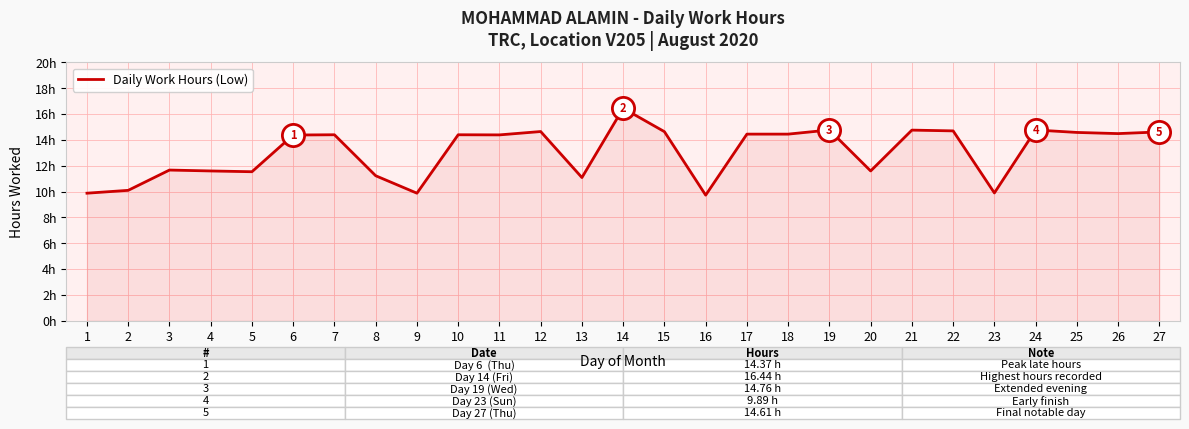

Does the chart display data point markers on the line(s)?

No